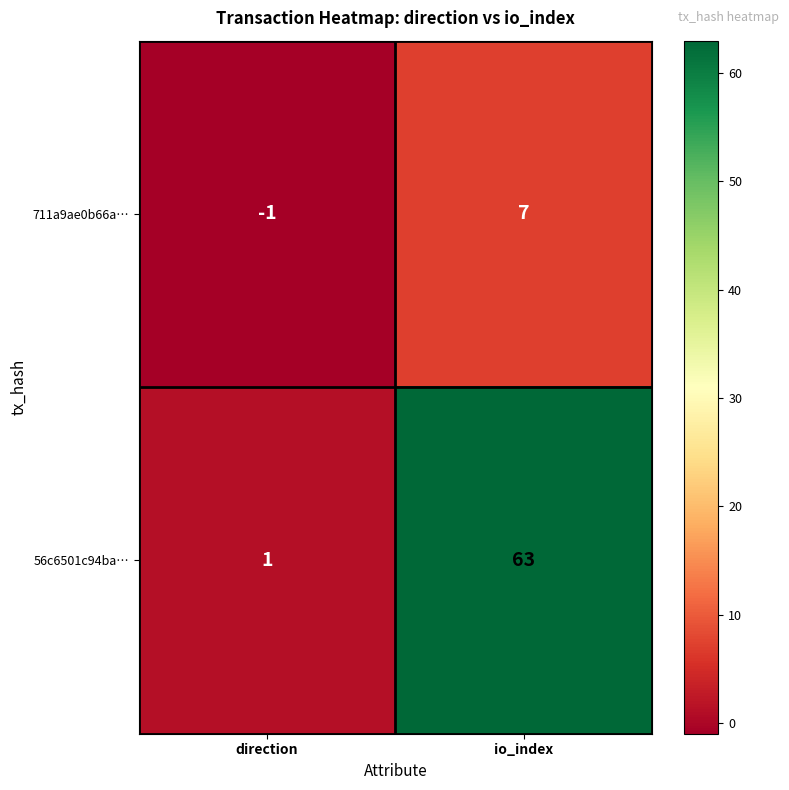

What is the highest value of the 711a9ae0b66a… series?

7